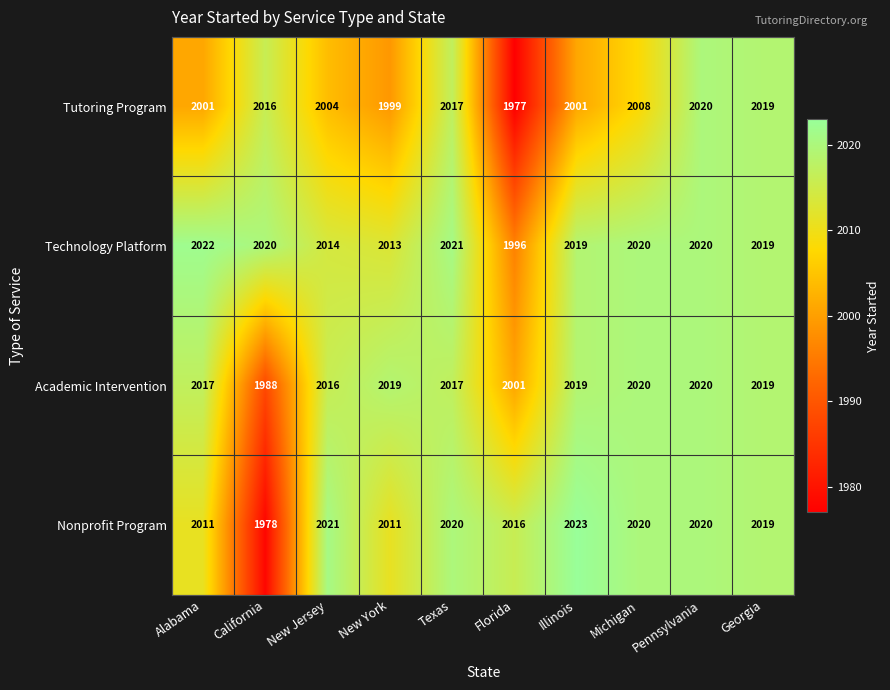

True or false: Technology Platform has a value of 3085 at Texas.

False